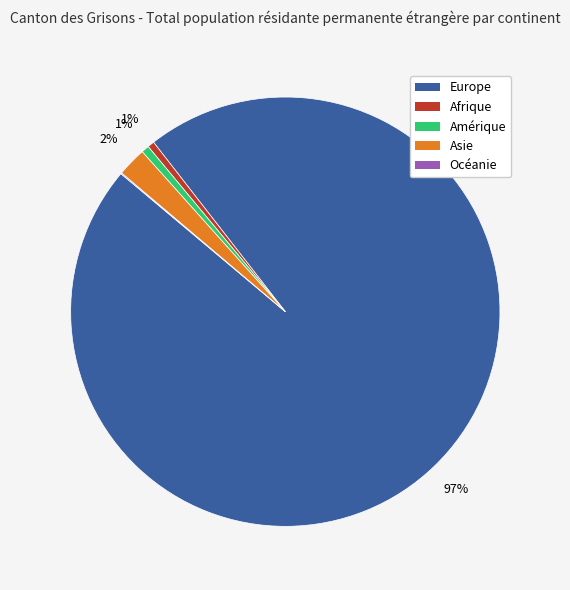

To the nearest percent, what portion does Asie represent?

2%